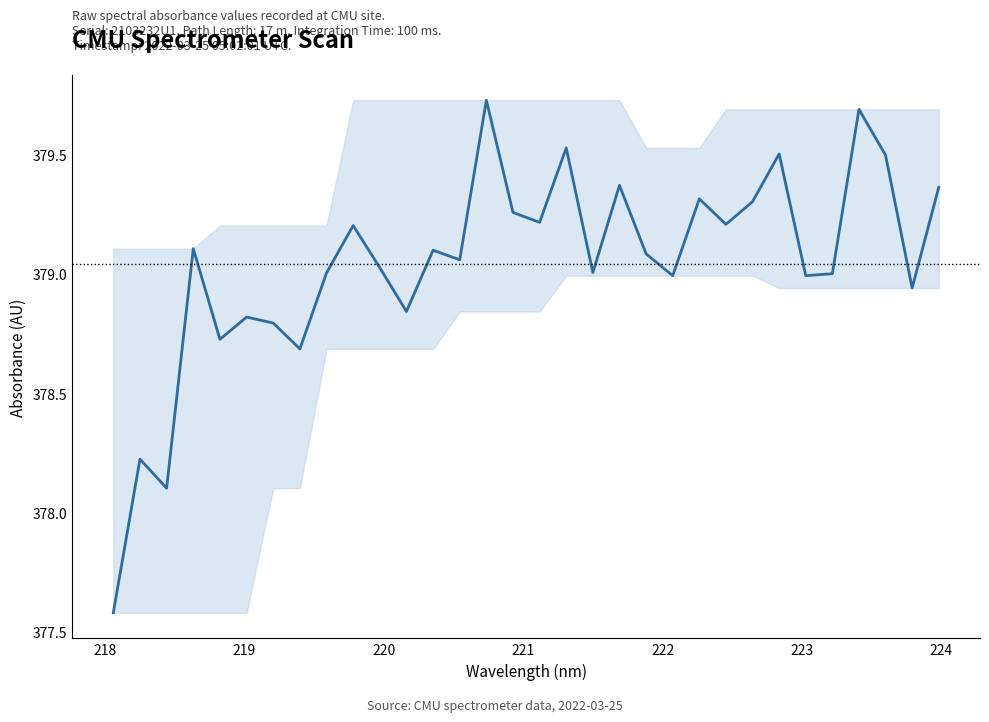

What is the difference between the maximum and minimum values?

2.1